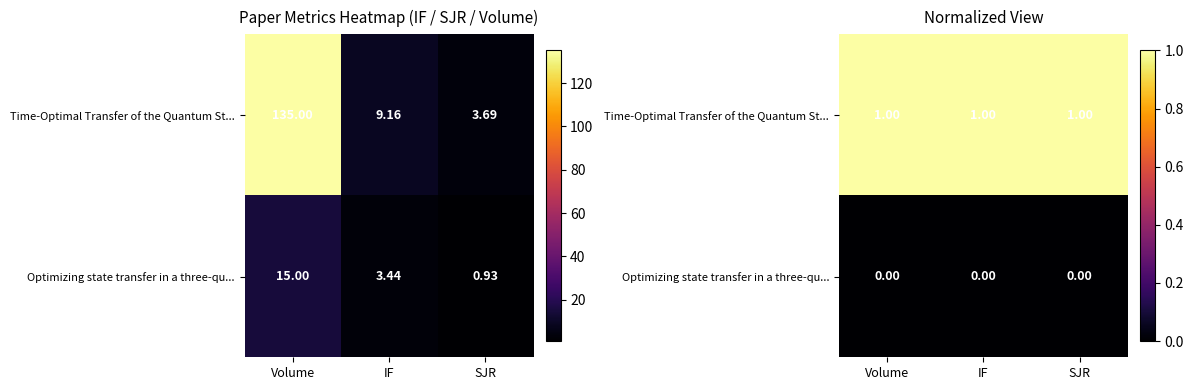

At which category is the sum across all series the highest?

Volume